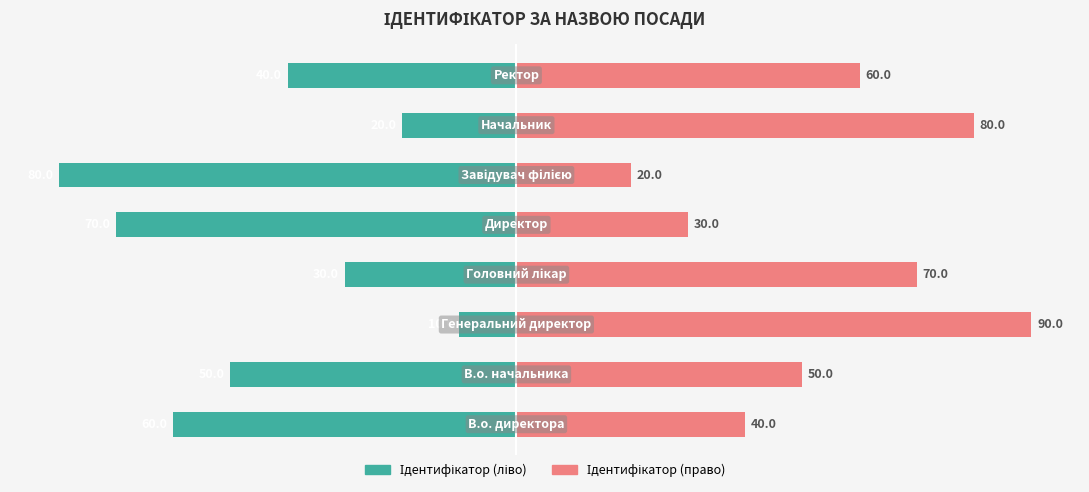

Between 3 and 4, which is larger?

3